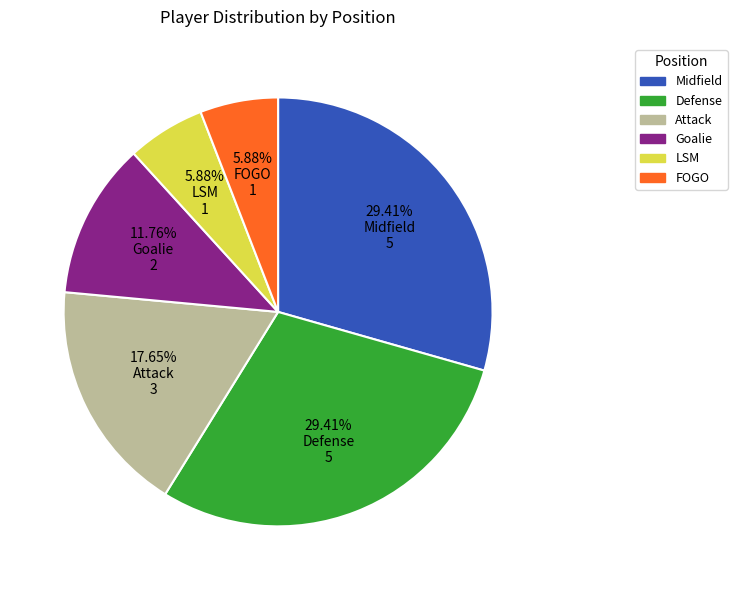

The Attack slice represents 18% of the pie. True or false?

True